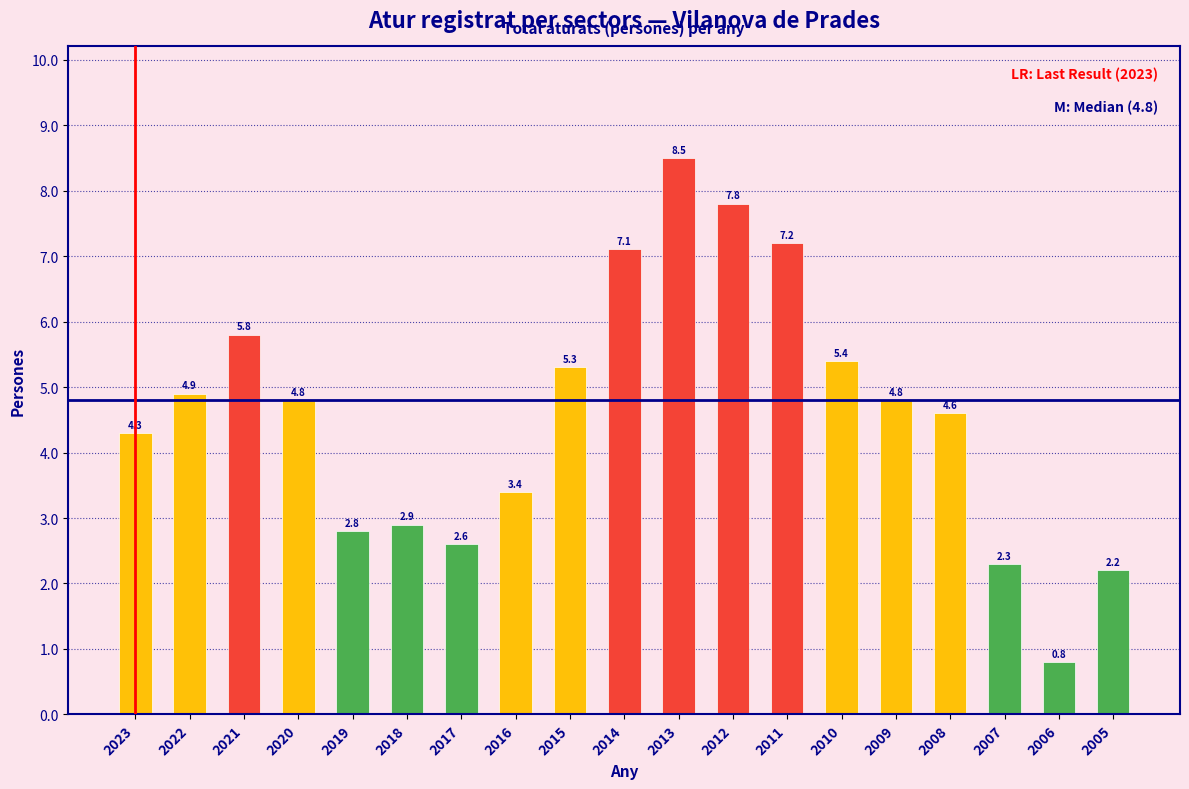

Reading left to right, transcribe all the data shown in this chart.

2023=4.3	2022=4.9	2021=5.8	2020=4.8	2019=2.8	2018=2.9	2017=2.6	2016=3.4	2015=5.3	2014=7.1	2013=8.5	2012=7.8	2011=7.2	2010=5.4	2009=4.8	2008=4.6	2007=2.3	2006=0.8	2005=2.2